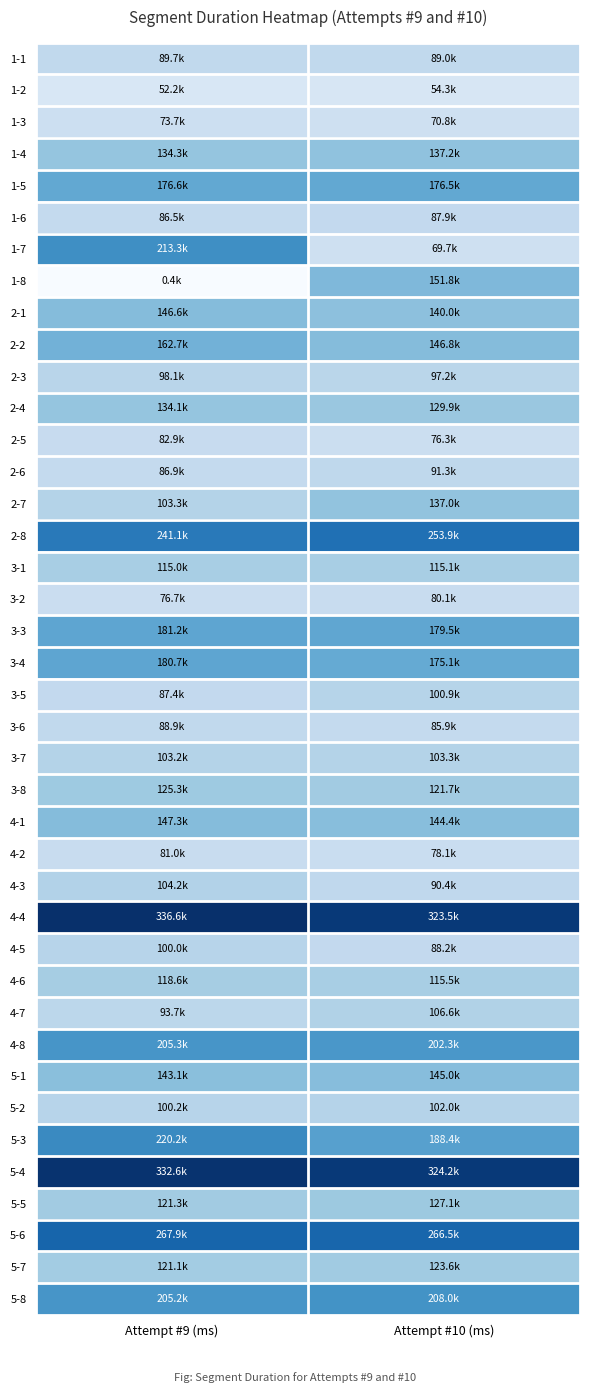

Which label corresponds to the smallest value in the chart?

Attempt #9 (ms)